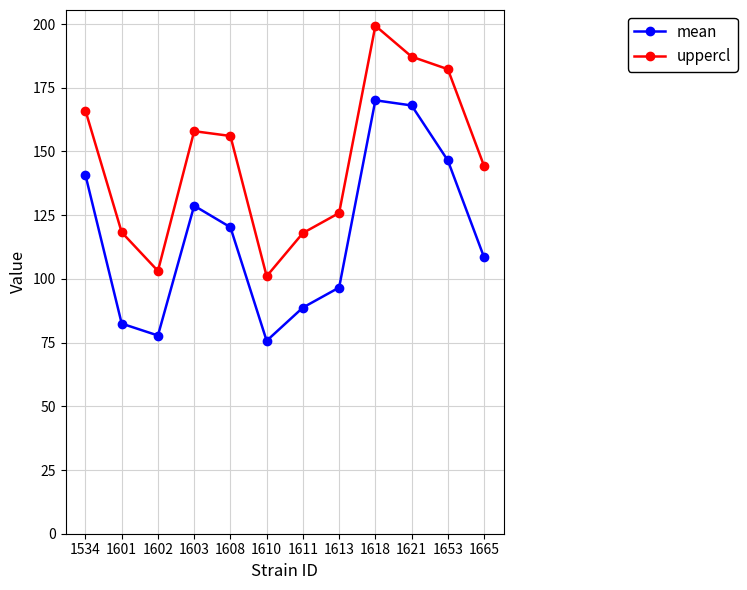

Where is the first local maximum for mean?

1603